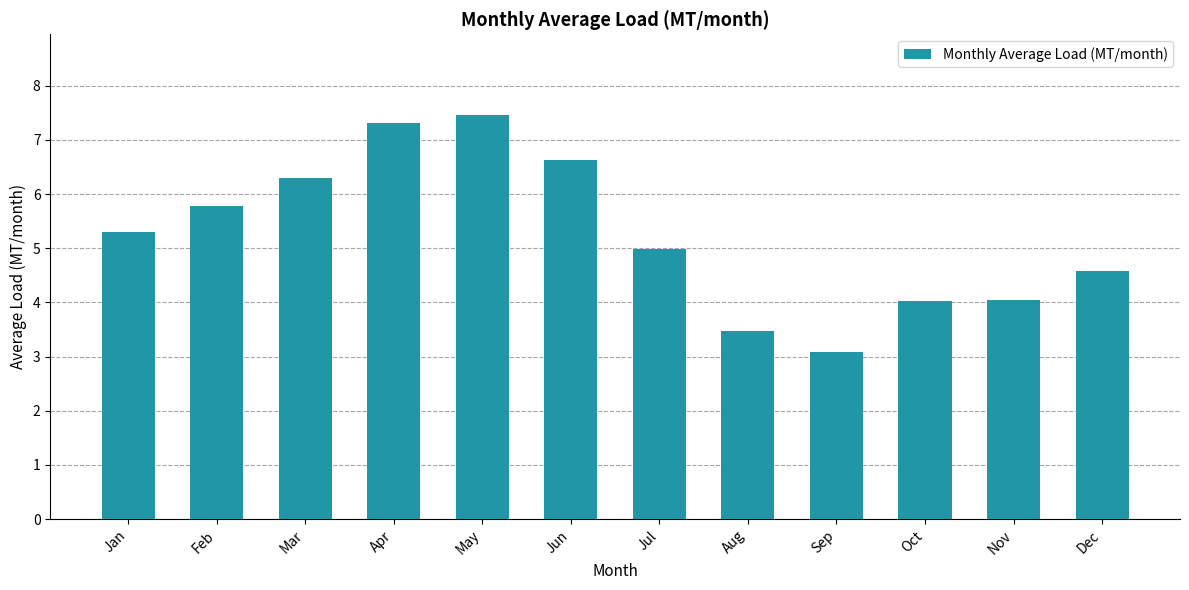

What is the difference between the values at May and Dec?

2.9